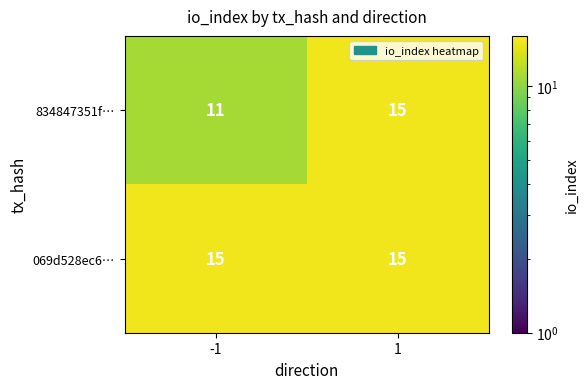

What is the sum of the 069d528ec6… values at 1 and -1?

30